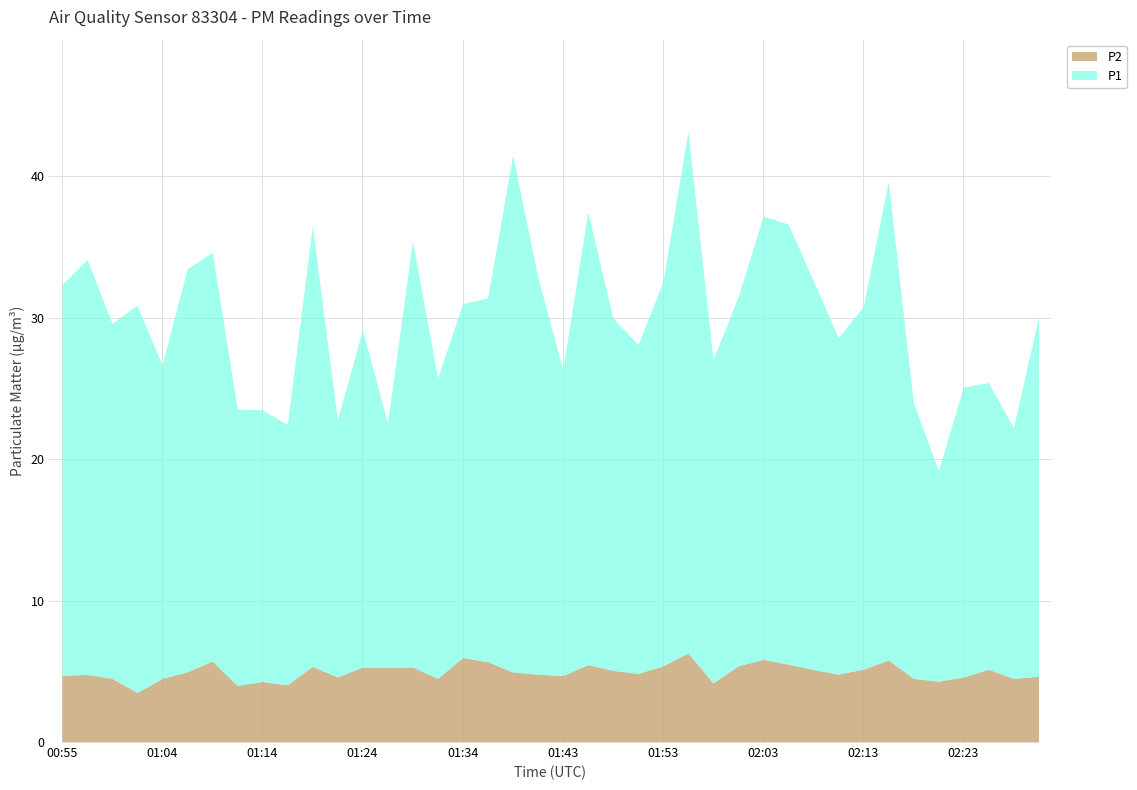

Reading left to right, list all the values displayed in this chart.

P1: 00:55=27.6	00:57=29.4	01:00=25.1	01:02=27.4	01:04=22.2	01:07=28.5	01:09=28.9	01:12=19.6	01:14=19.2	01:17=18.4	01:19=31.2	01:21=18.1	01:24=23.9	01:26=17.2	01:29=30.1	01:31=21.2	01:34=25.0	01:36=25.7	01:38=36.5	01:41=28.1	01:43=21.6	01:46=32.0	01:48=24.9	01:51=23.2	01:53=27.2	01:55=36.9	01:58=22.9	02:00=26.1	02:03=31.3	02:05=31.1	02:08=27.5	02:10=23.8	02:13=25.6	02:15=33.9	02:18=19.5	02:20=14.9	02:23=20.5	02:25=20.3	02:27=17.7	02:30=25.4
P2: 00:55=4.7	00:57=4.8	01:00=4.5	01:02=3.5	01:04=4.5	01:07=5.0	01:09=5.7	01:12=4.0	01:14=4.3	01:17=4.0	01:19=5.3	01:21=4.6	01:24=5.3	01:26=5.3	01:29=5.3	01:31=4.5	01:34=6.0	01:36=5.7	01:38=5.0	01:41=4.8	01:43=4.7	01:46=5.5	01:48=5.1	01:51=4.8	01:53=5.4	01:55=6.3	01:58=4.2	02:00=5.4	02:03=5.8	02:05=5.5	02:08=5.1	02:10=4.8	02:13=5.2	02:15=5.8	02:18=4.5	02:20=4.3	02:23=4.6	02:25=5.2	02:27=4.5	02:30=4.7